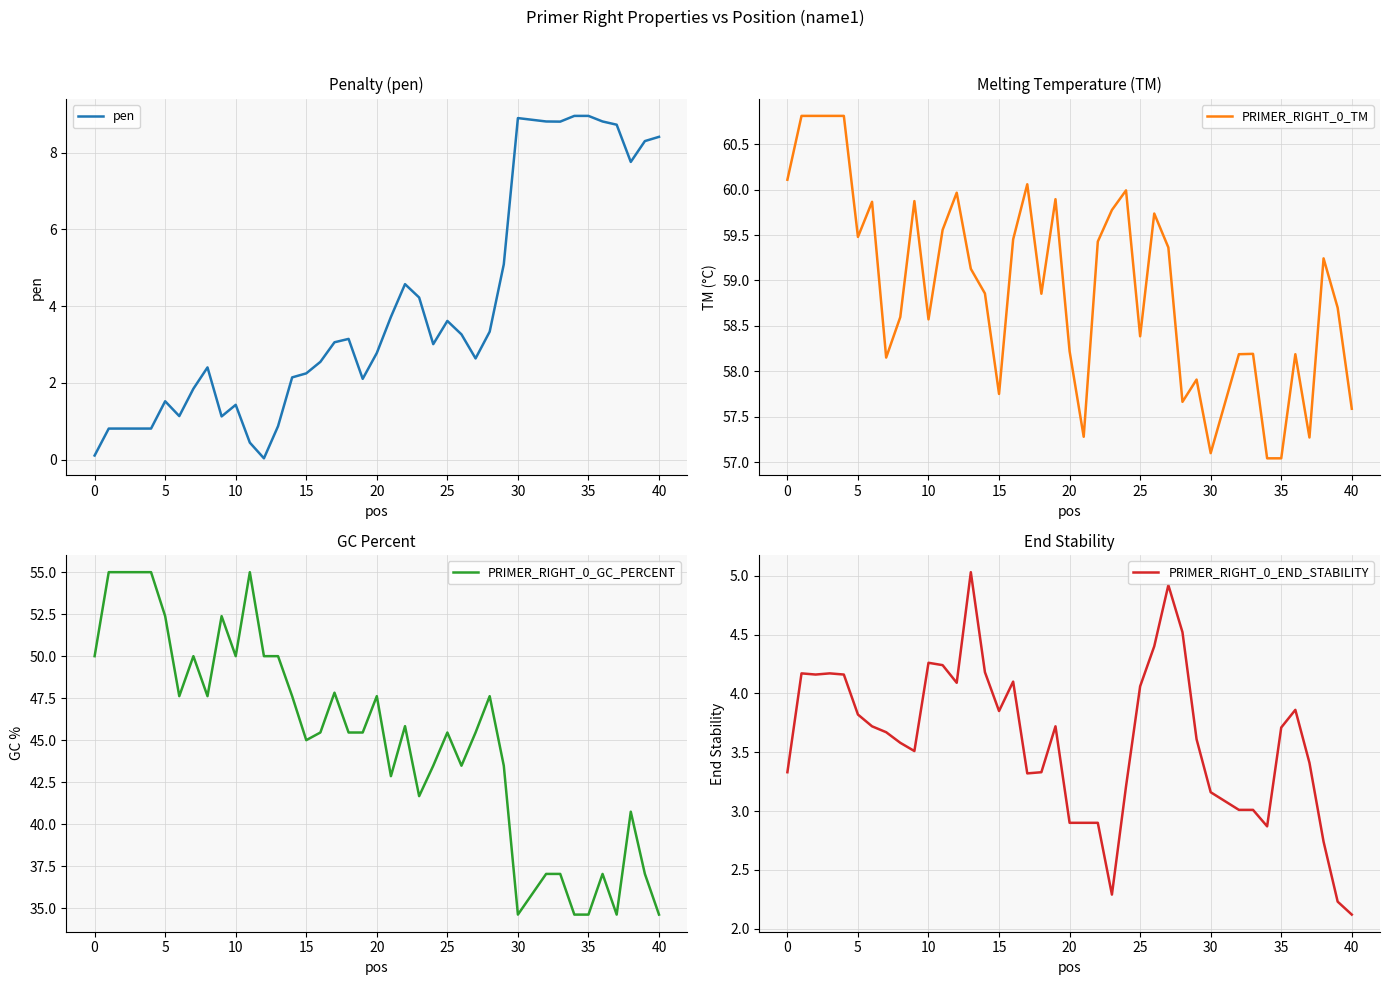

At which label does pen first exceed 3?

17